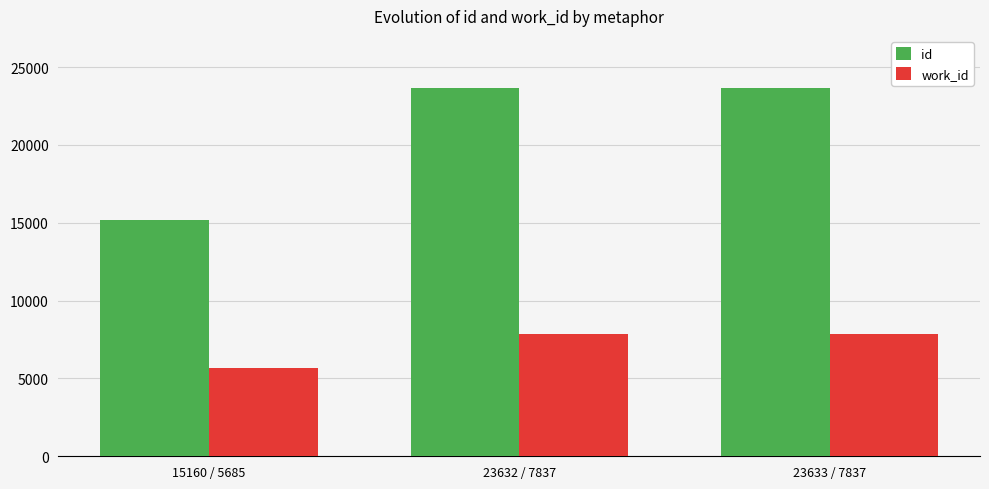

The value of work_id at 23633 / 7837 is 13836. True or false?

False